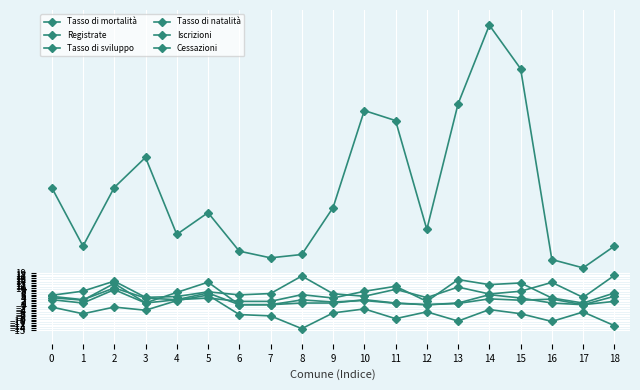

Which category has the lowest value in the Registrate series?

17